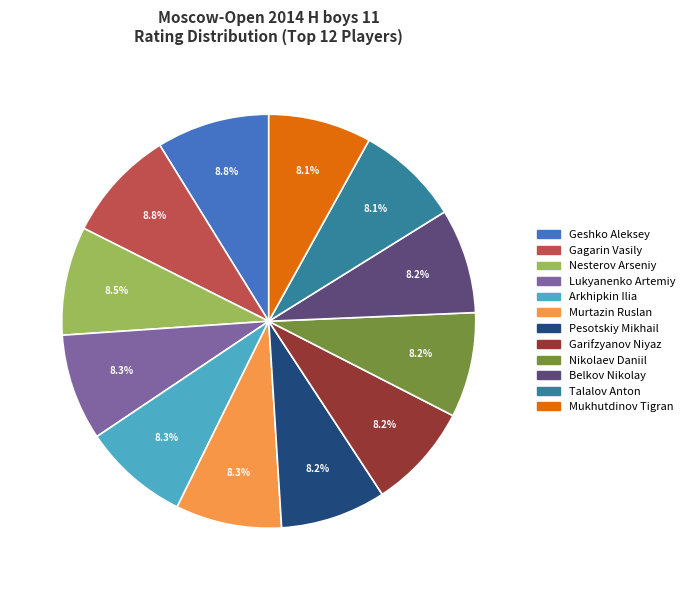

What is the total percentage of Belkov Nikolay and Talalov Anton?

16.3%